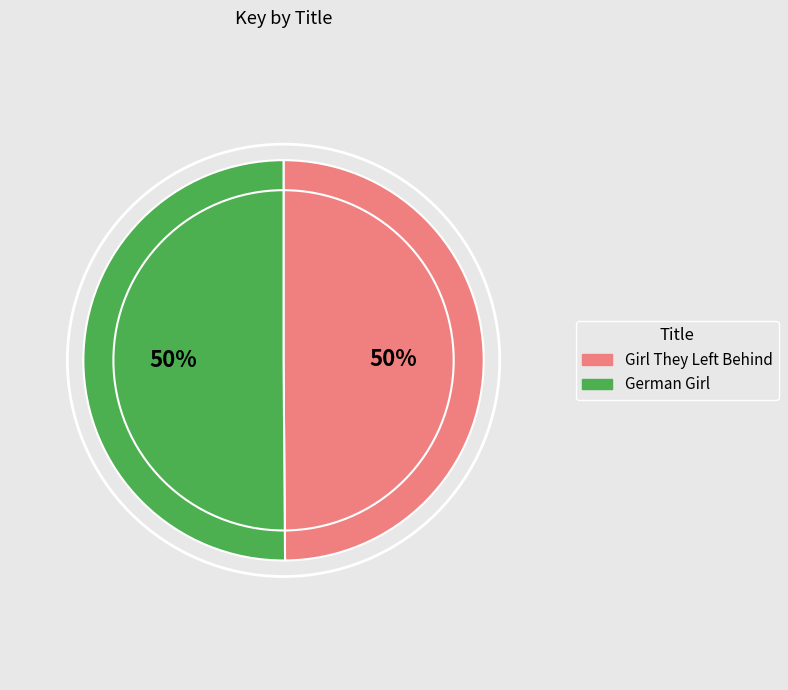

What percentage is the German Girl slice, to the nearest percent?

50%